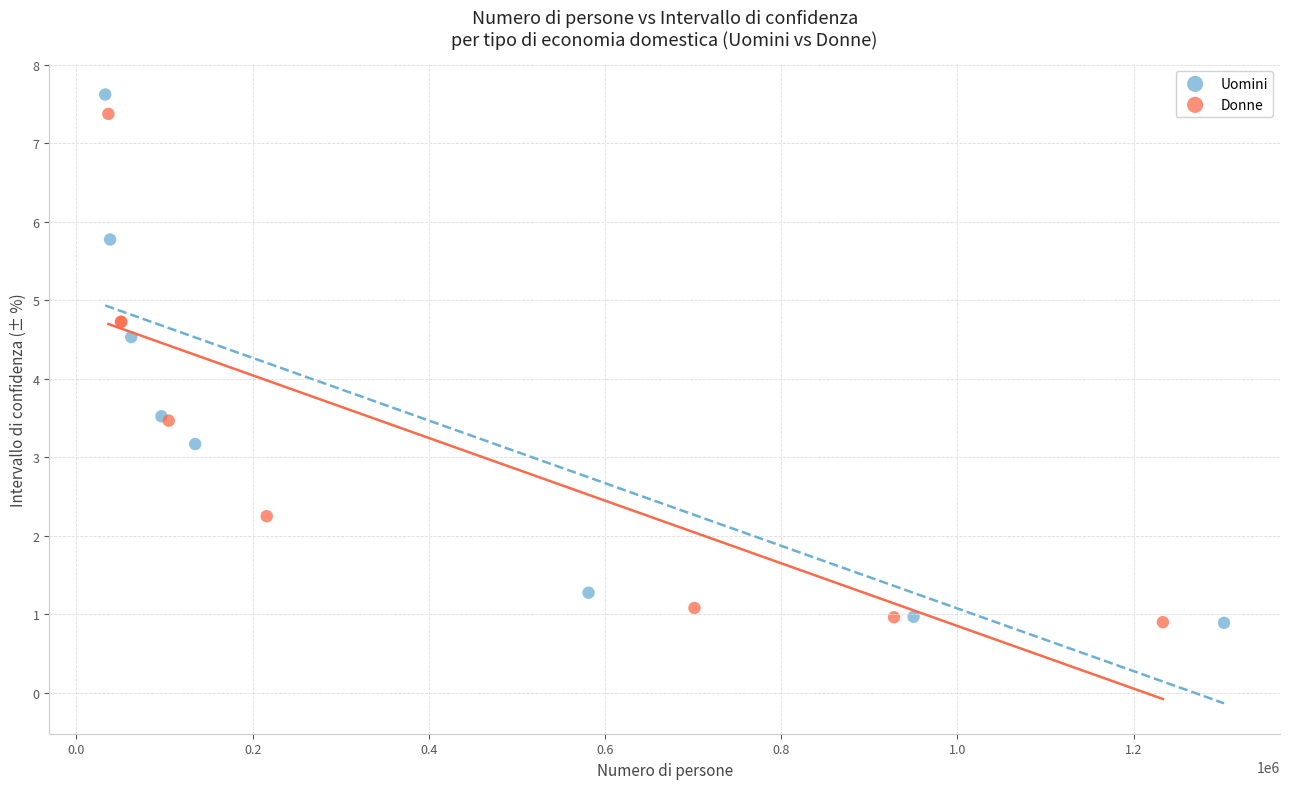

Which series has the largest Y range (max minus min)?

Uomini